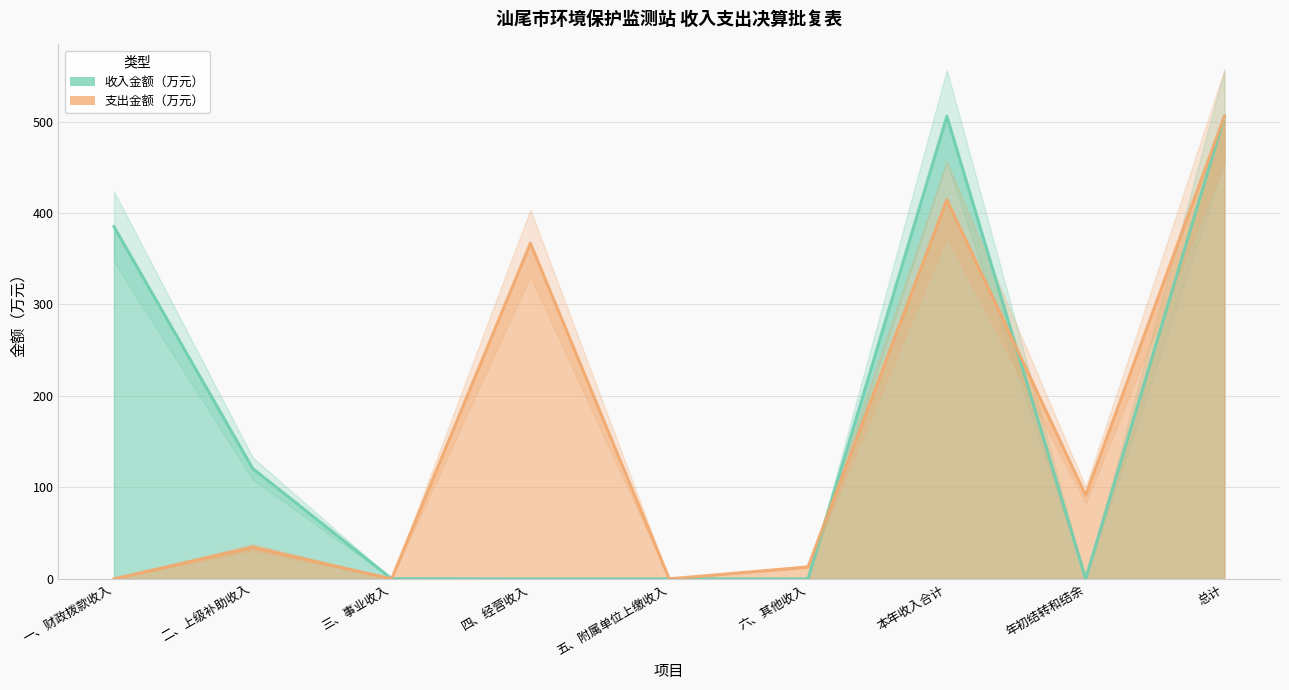

How many data points in 支出金额（万元） are above 34?

5